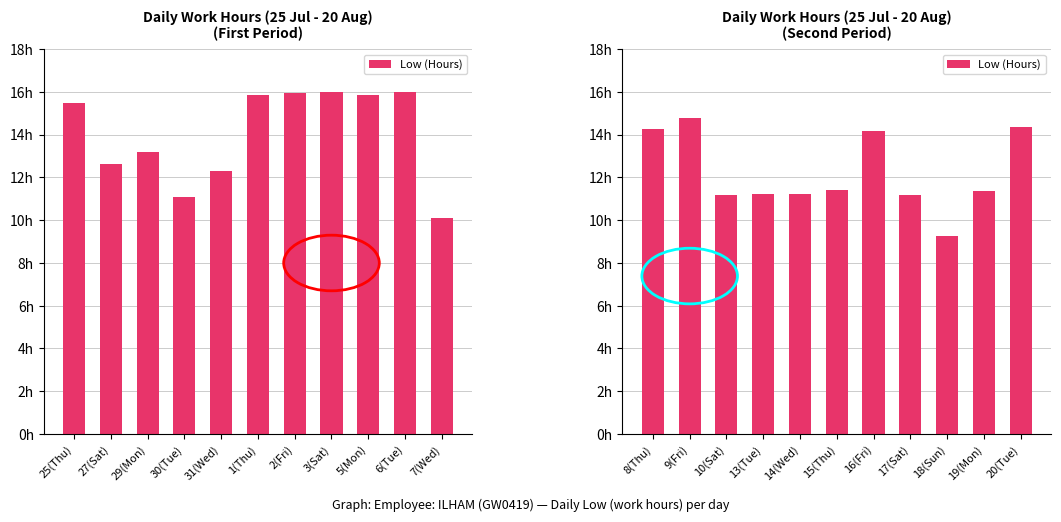

What position from the left is 15(Thu)?

6